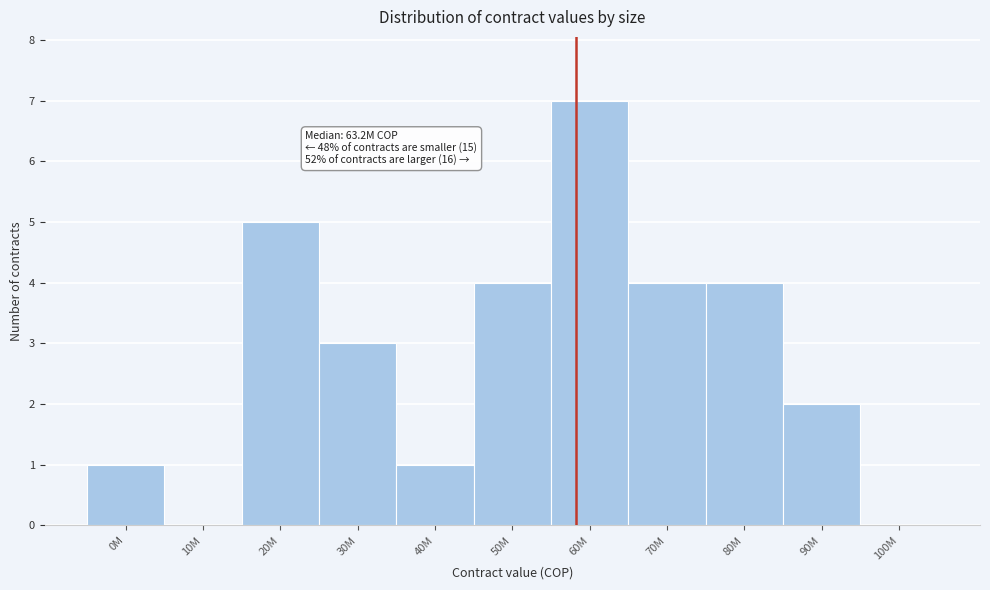

Read the value at 60M.

7